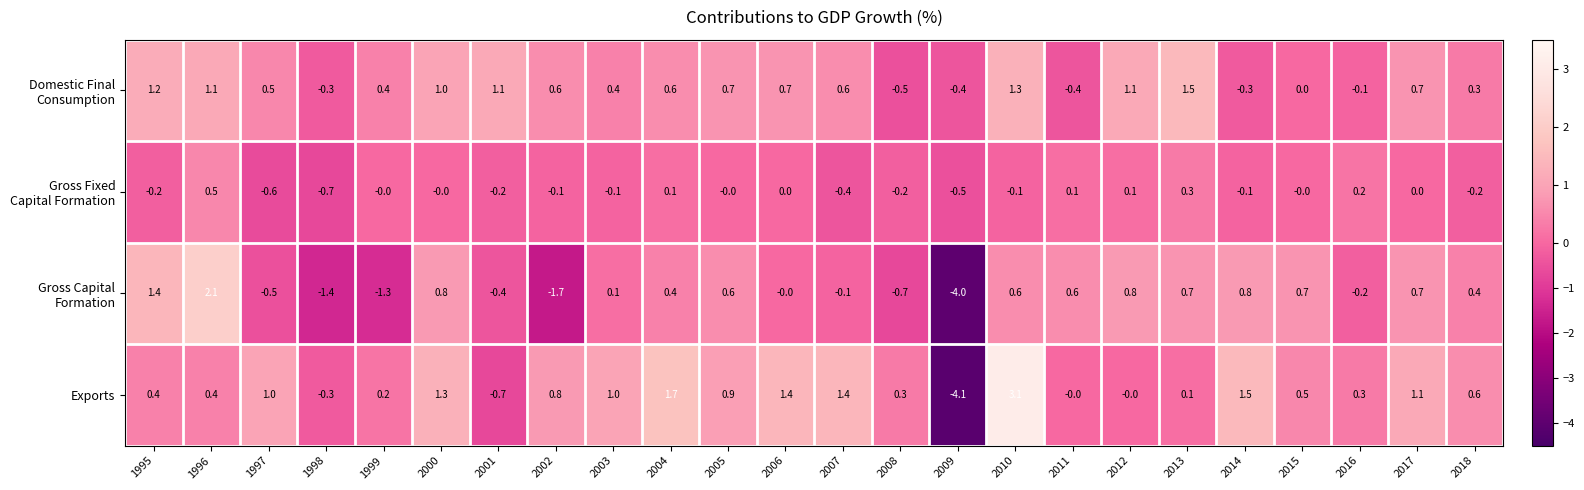

What is the minimum value shown in the chart?

-4.1